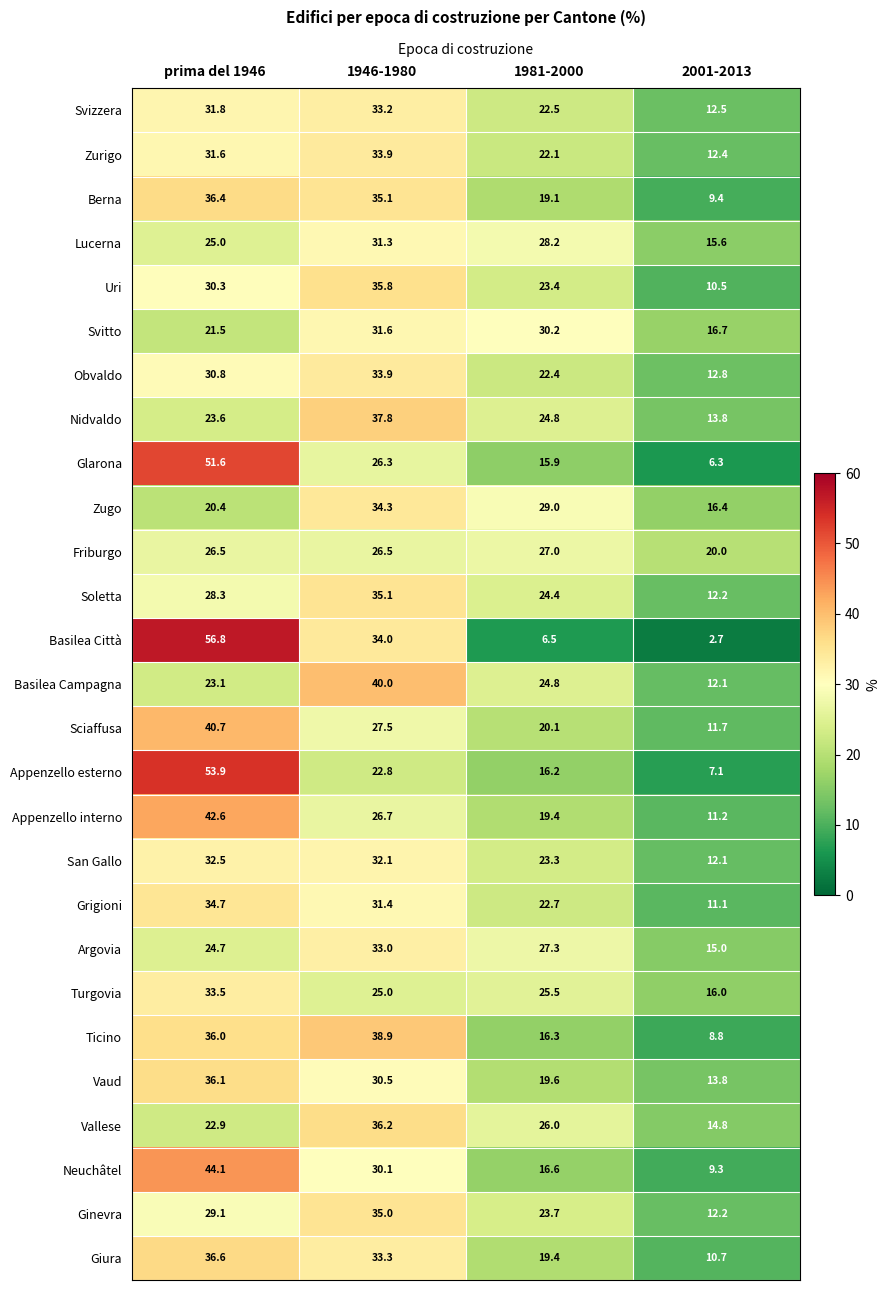

What value does the Sciaffusa series have at 1946-1980?

27.5